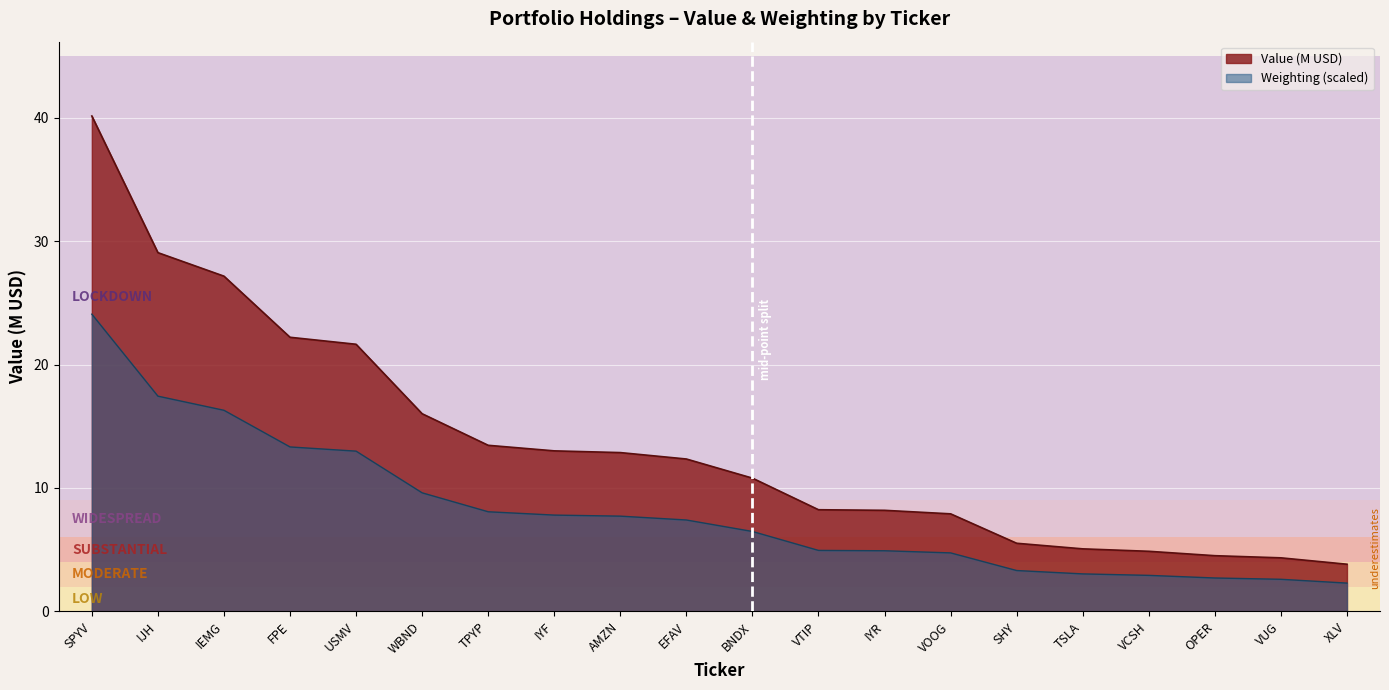

How many data points in weighting are above 7?

10